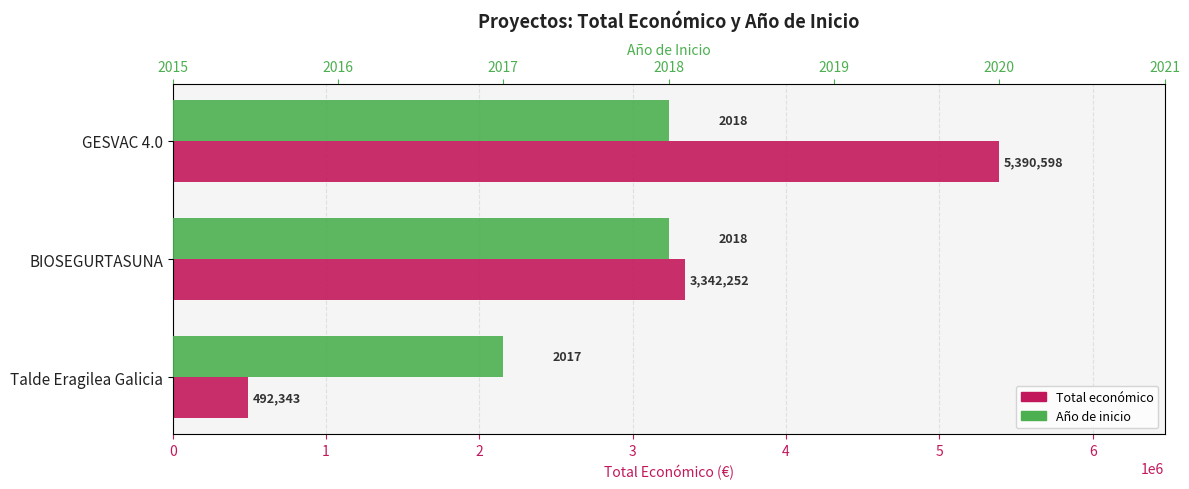

What is the spread (max minus min) of values at BIOSEGURTASUNA?

3340234